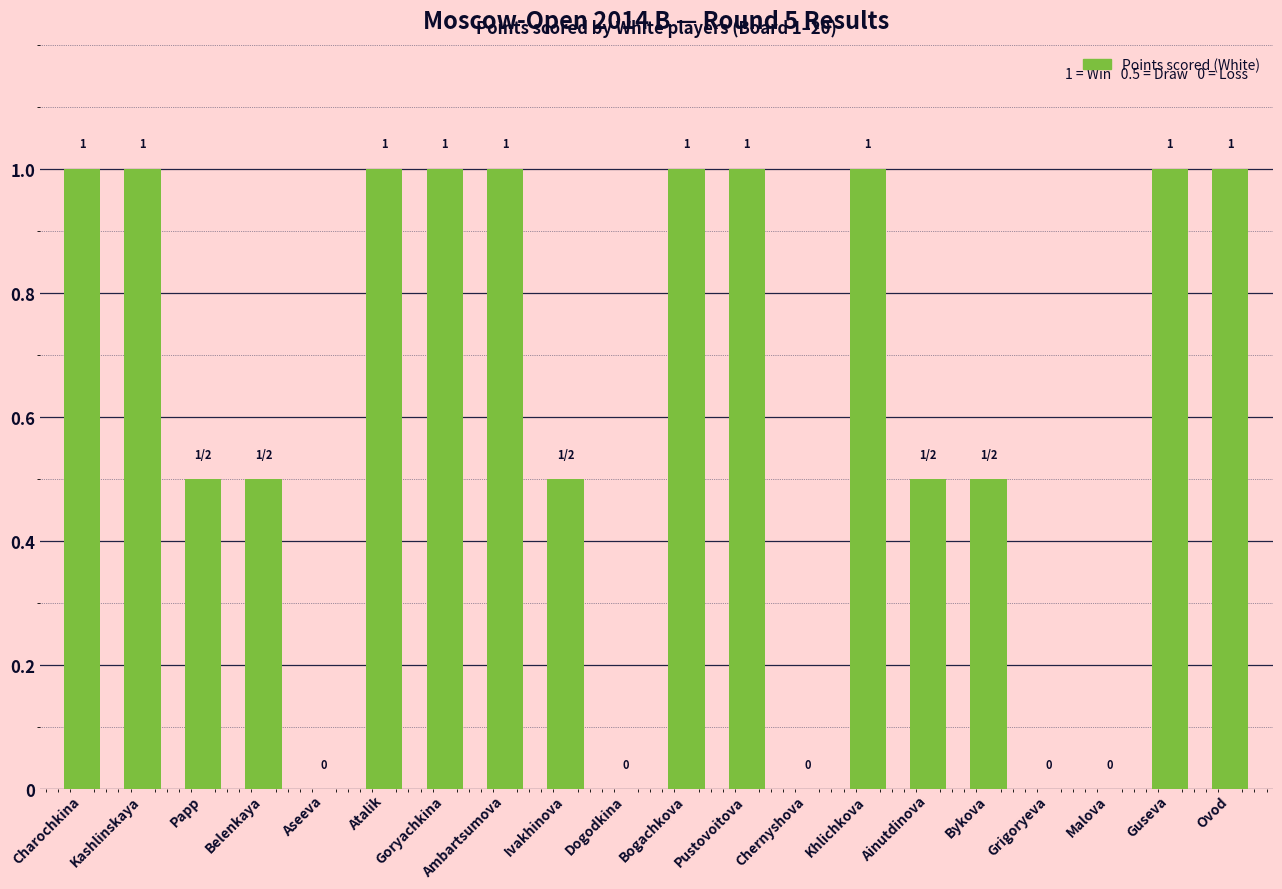

True or false: the data shows 0.0 at Aseeva.

True